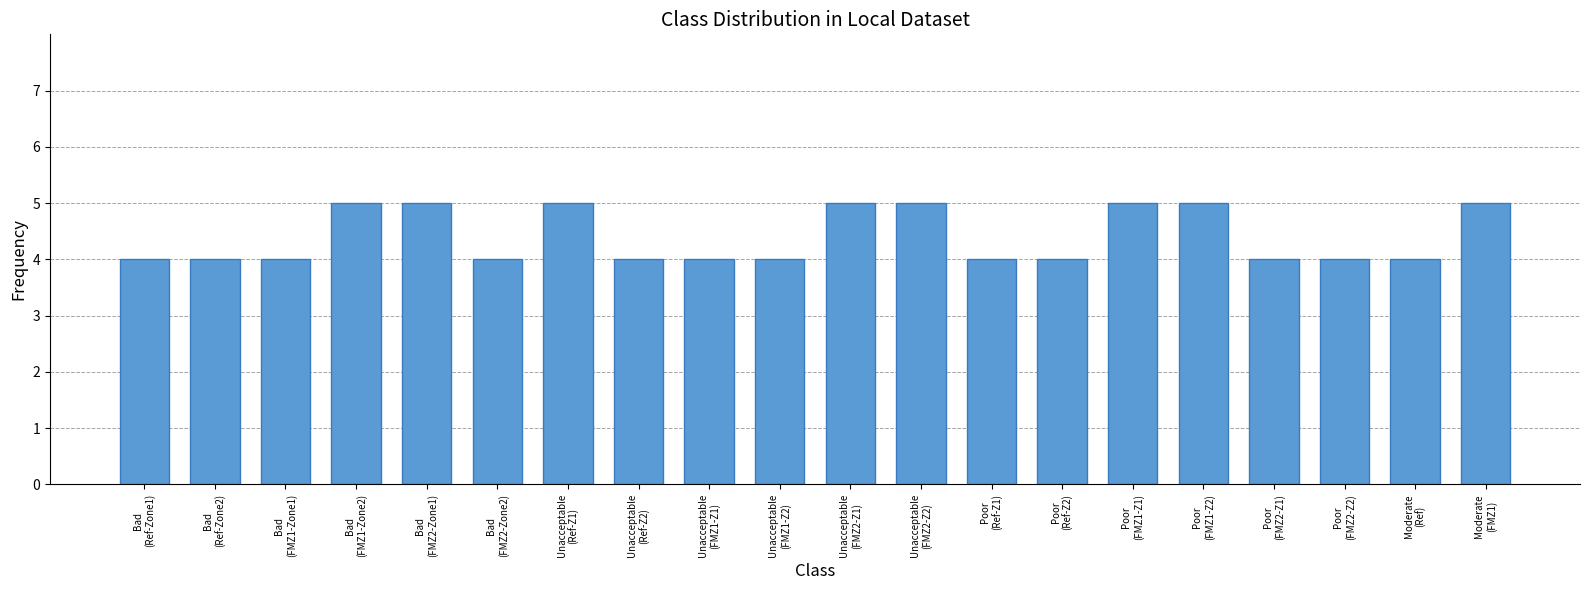

What is the average value?

4